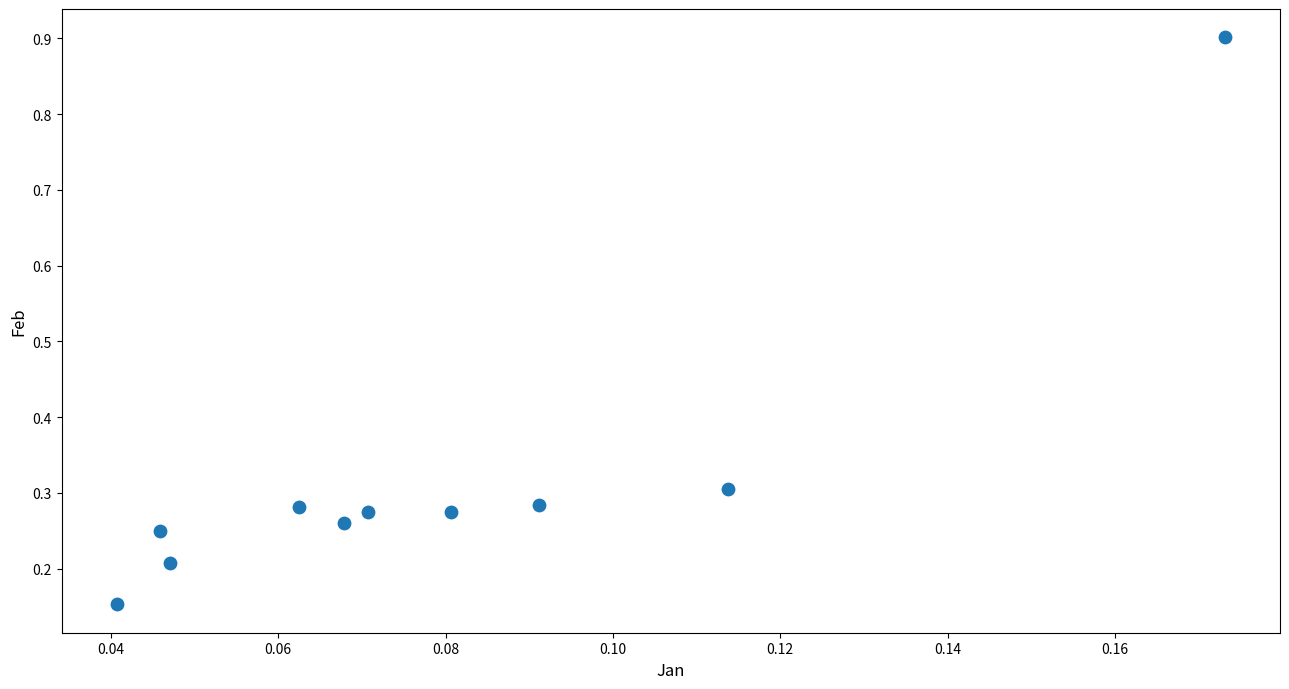

What is the range of Y values (max minus min)?

0.7